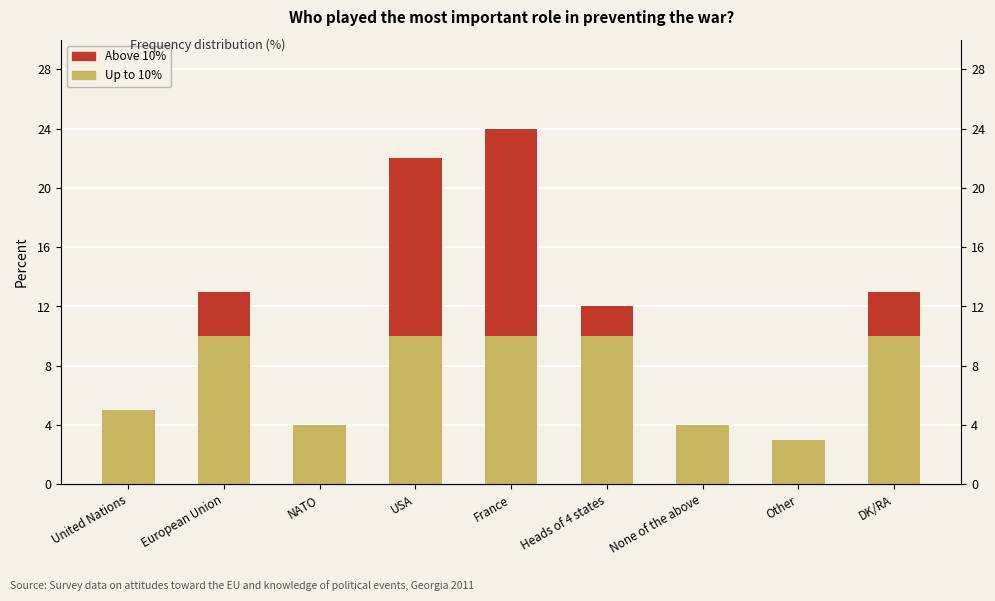

Is the value of Base level at NATO greater than the value of Above threshold at NATO?

Yes